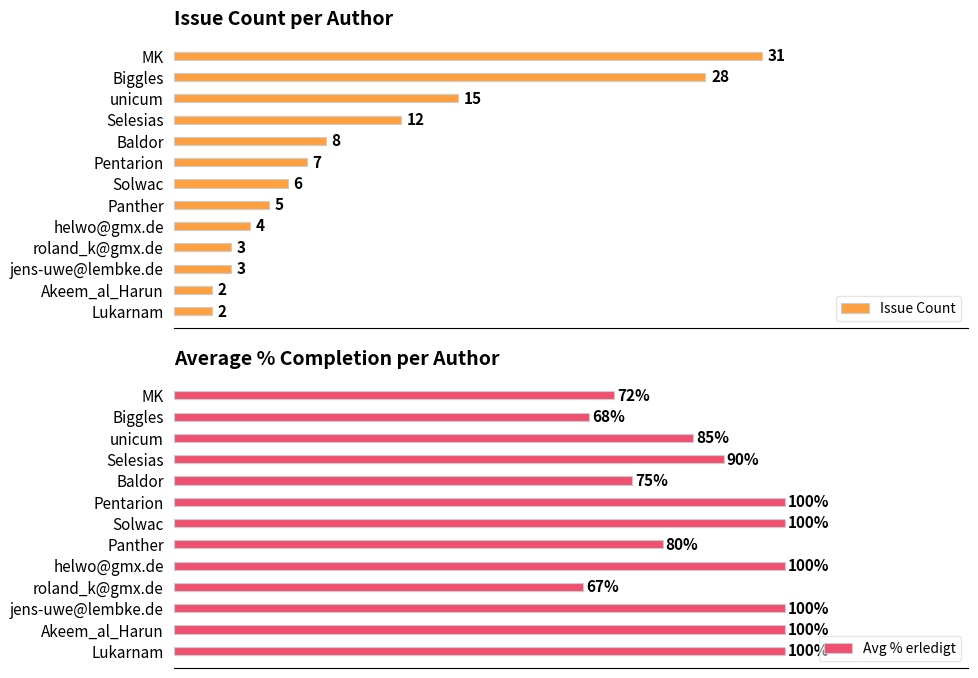

Is the value of Avg % erledigt at 10 greater than the value of Issue Count at 45?

Yes